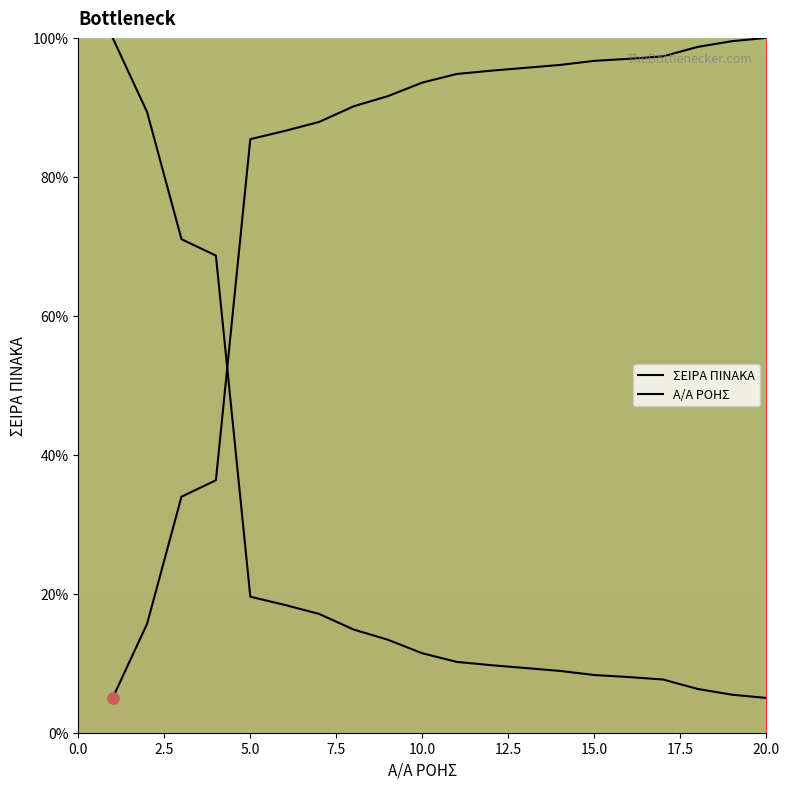

Does the chart display data point markers on the line(s)?

No